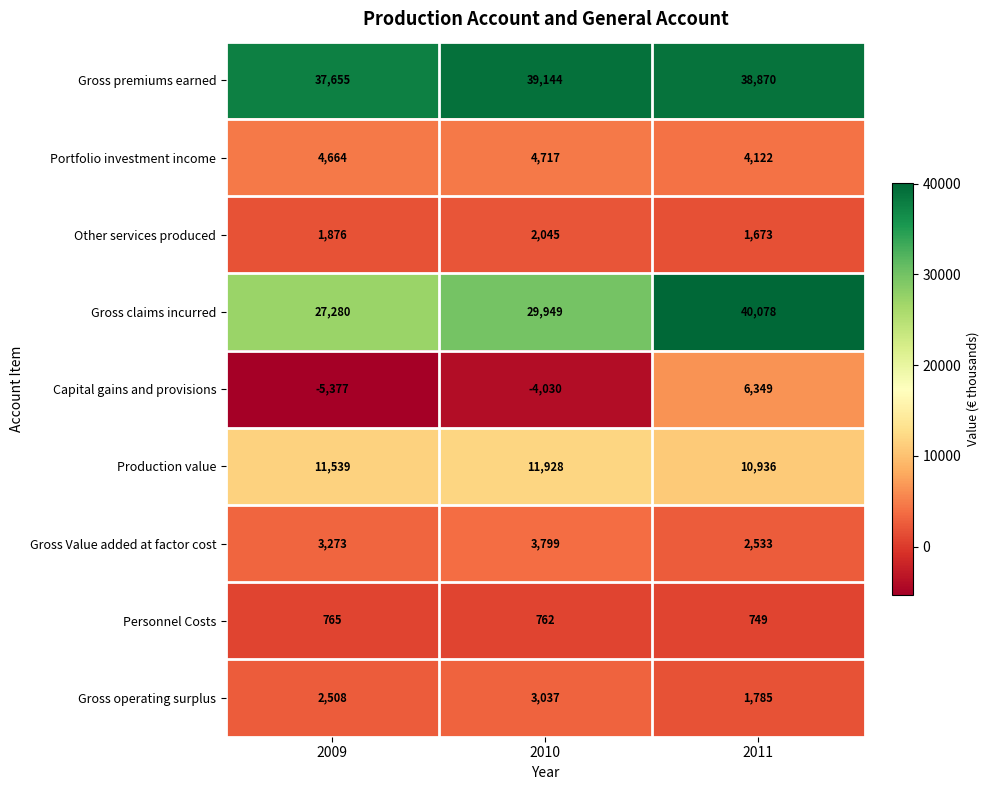

Which series has the widest spread of values?

Gross claims incurred